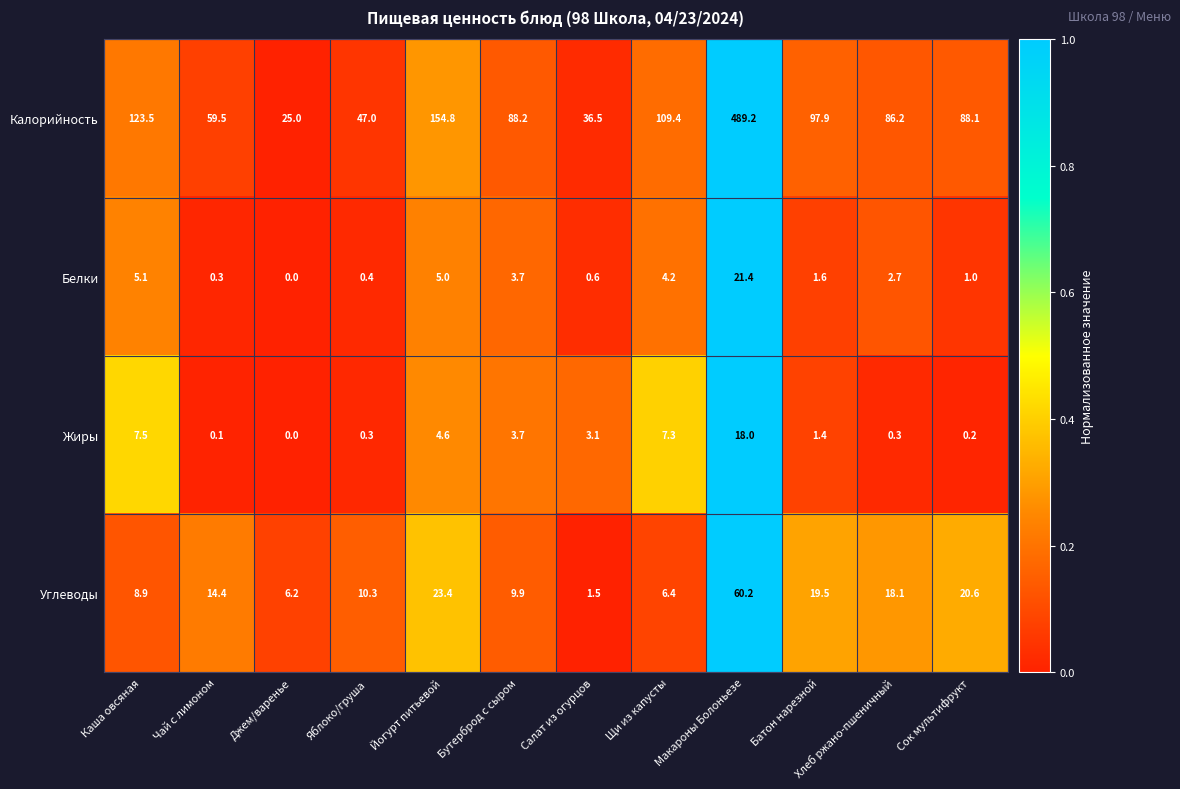

True or false: Калорийность has a value of 36.5 at Салат из огурцов.

True